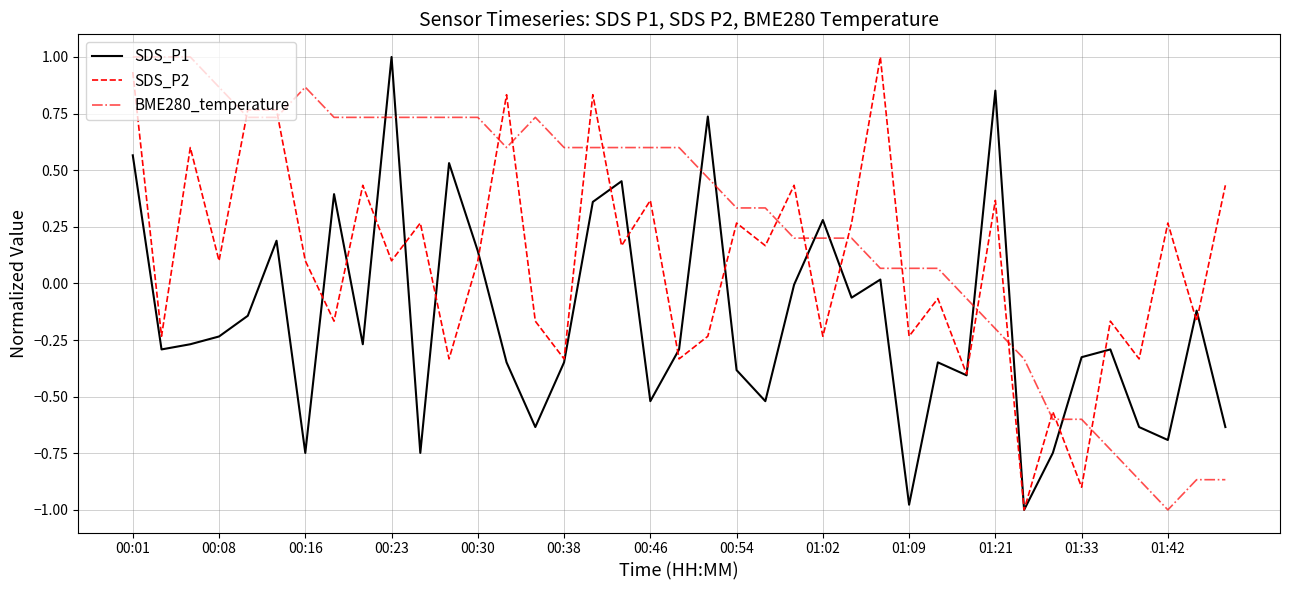

Which series ends up on top after the final intersection of BME280_temperature and SDS_P2?

SDS_P2